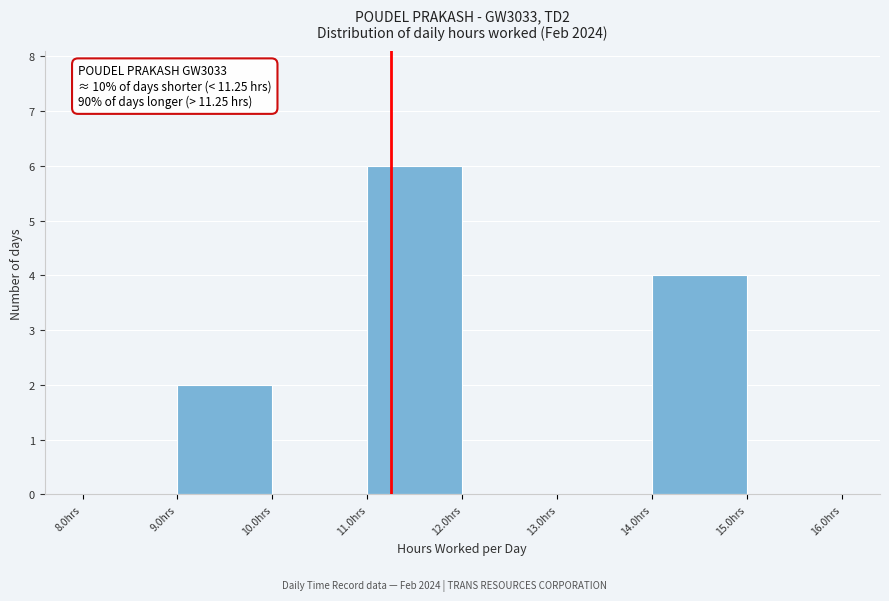

Over which range of the x-axis is the bar tallest?

11 to 12